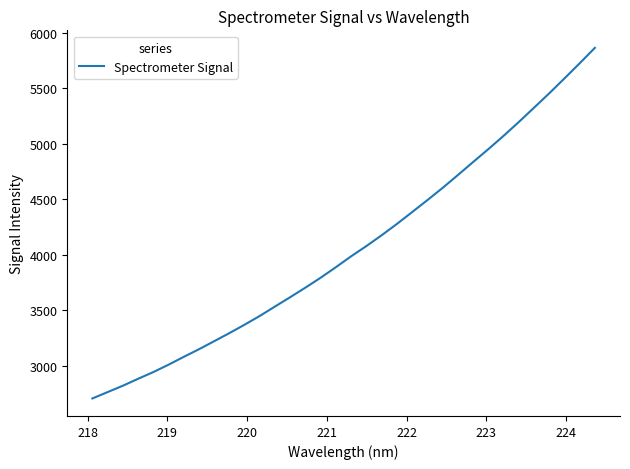

How many series are shown in this chart?

1